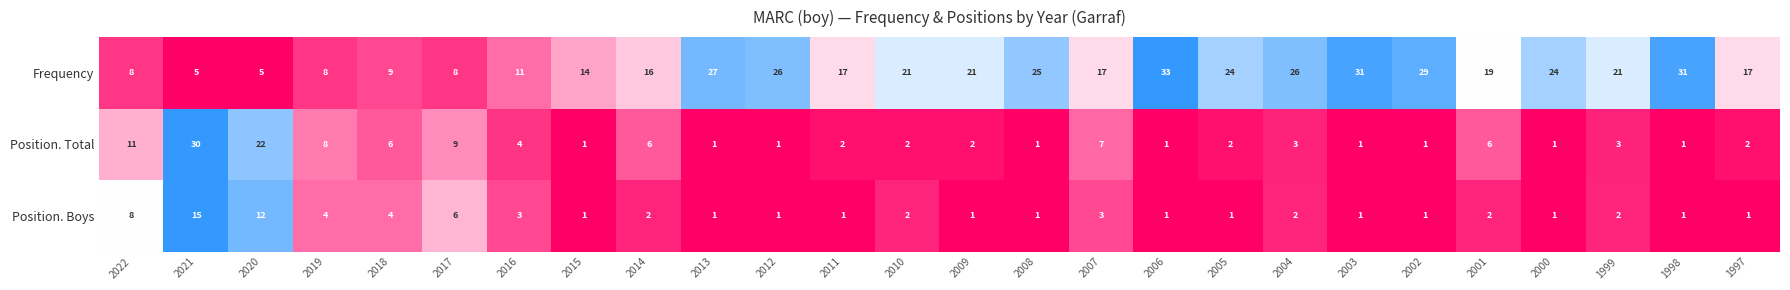

What is the difference between the maximum and minimum values in the Frequency series?

28